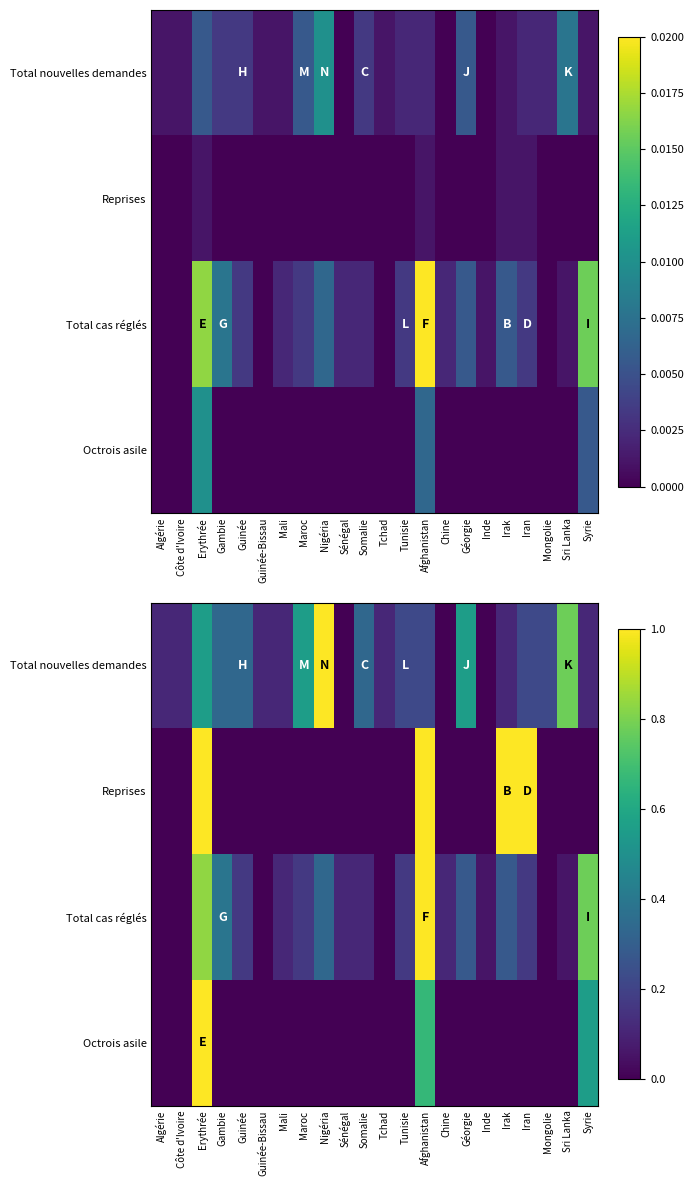

What is the total value across all series at Irak?

1.4